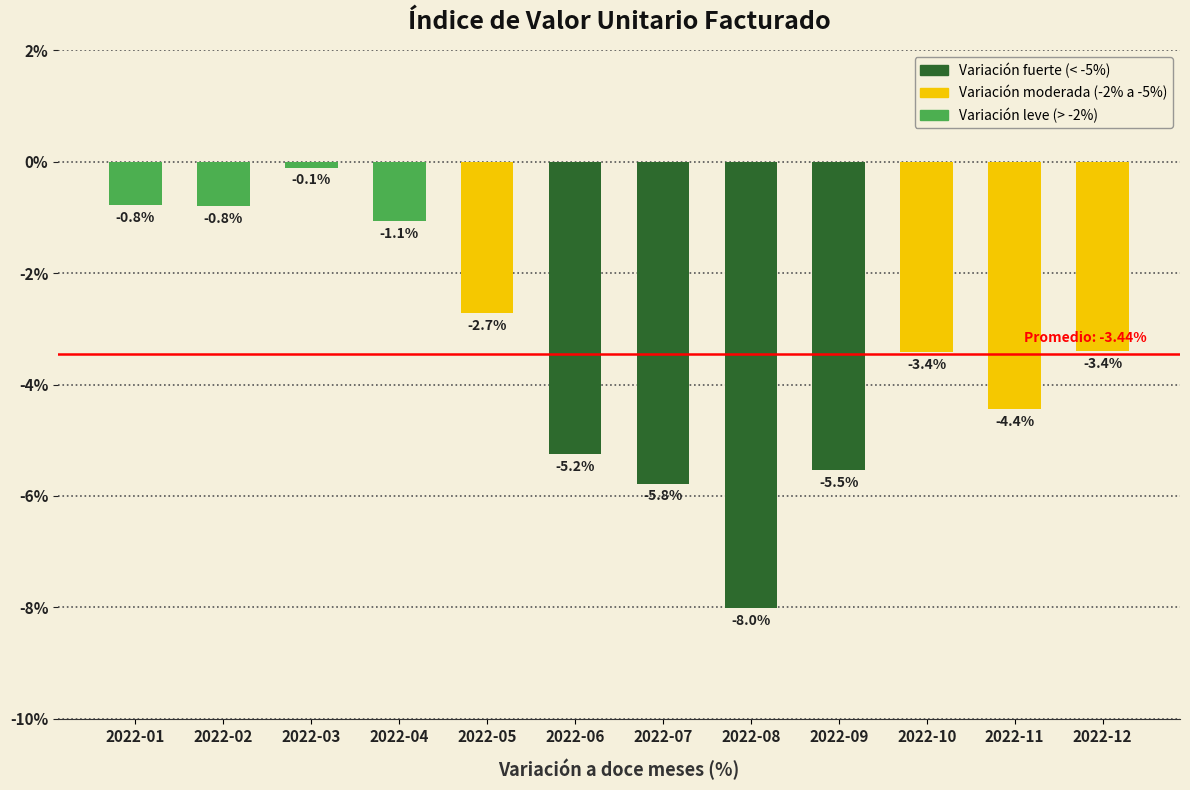

Read the value at 2022-08.

-8.0